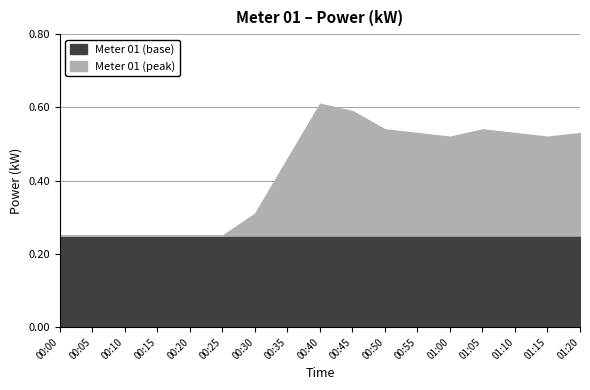

Count the number of data series in this chart.

2